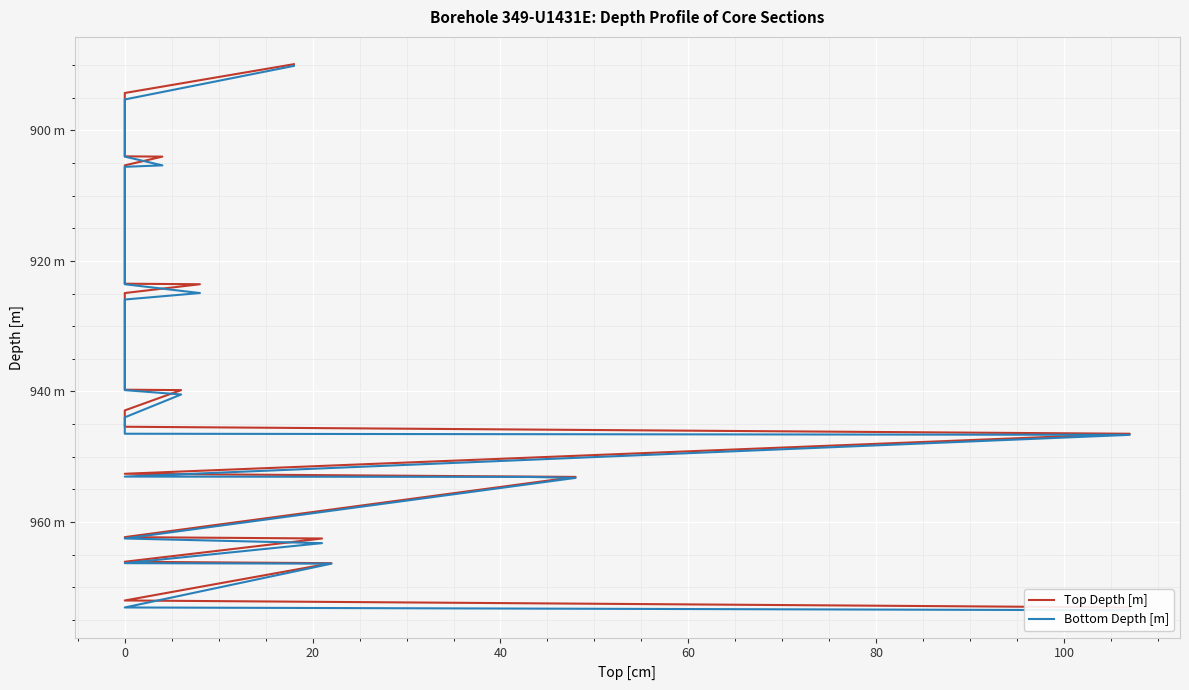

The Top Depth [m] series shows 509.4 at 32. True or false?

False